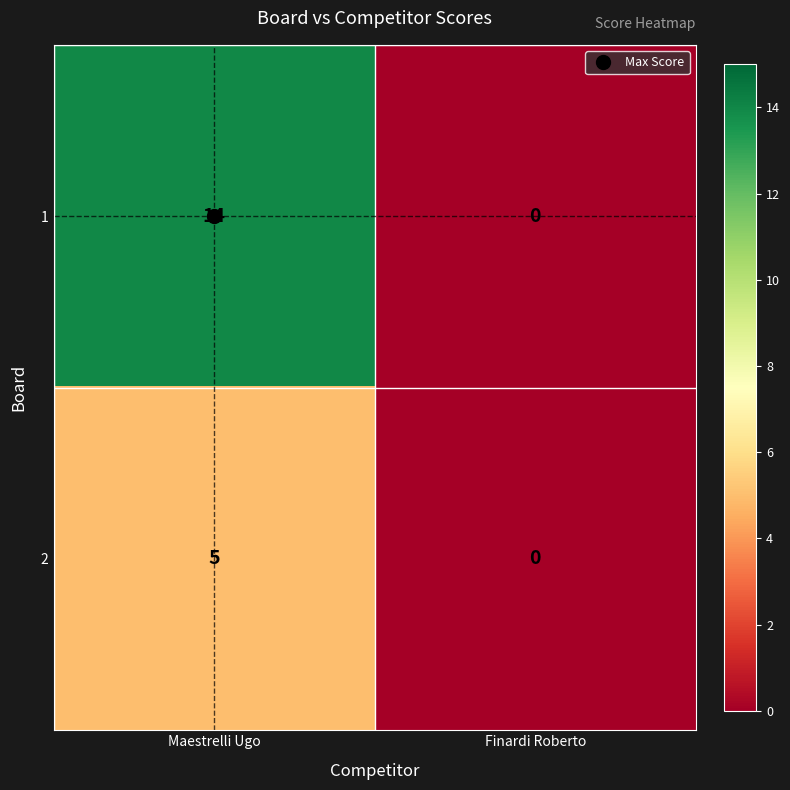

Which series has the largest range (max minus min)?

1